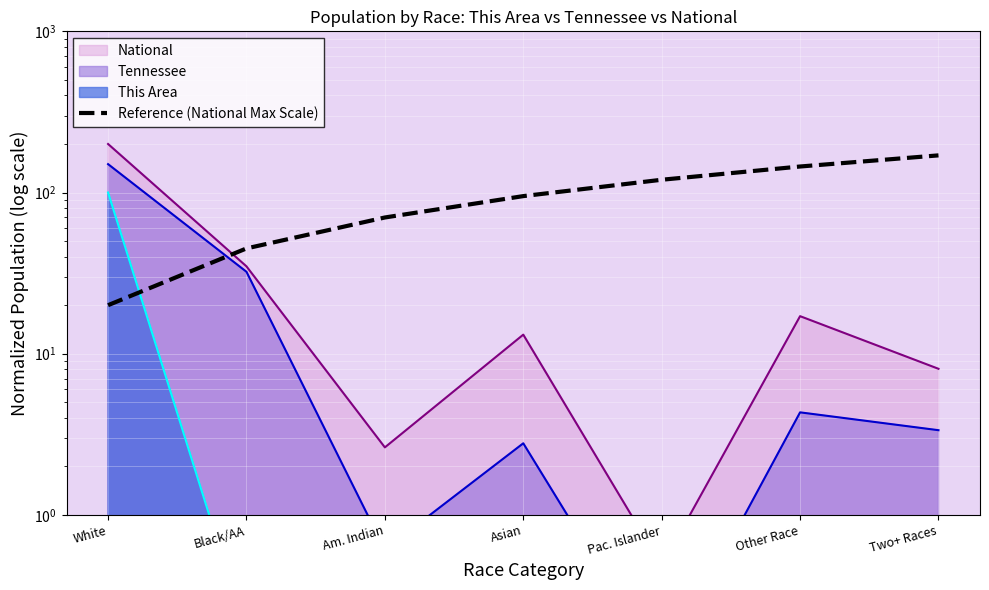

What is the label of the 5th point from the left?

Pac. Islander